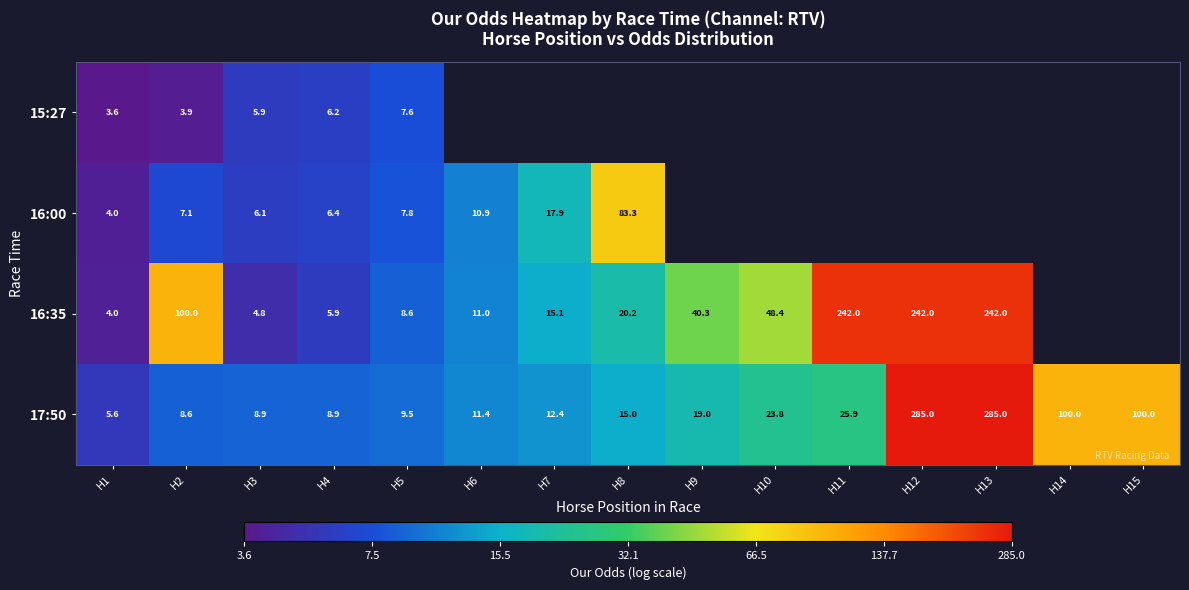

Is the value of 16:00 at H6 greater than the value of 16:35 at H13?

No